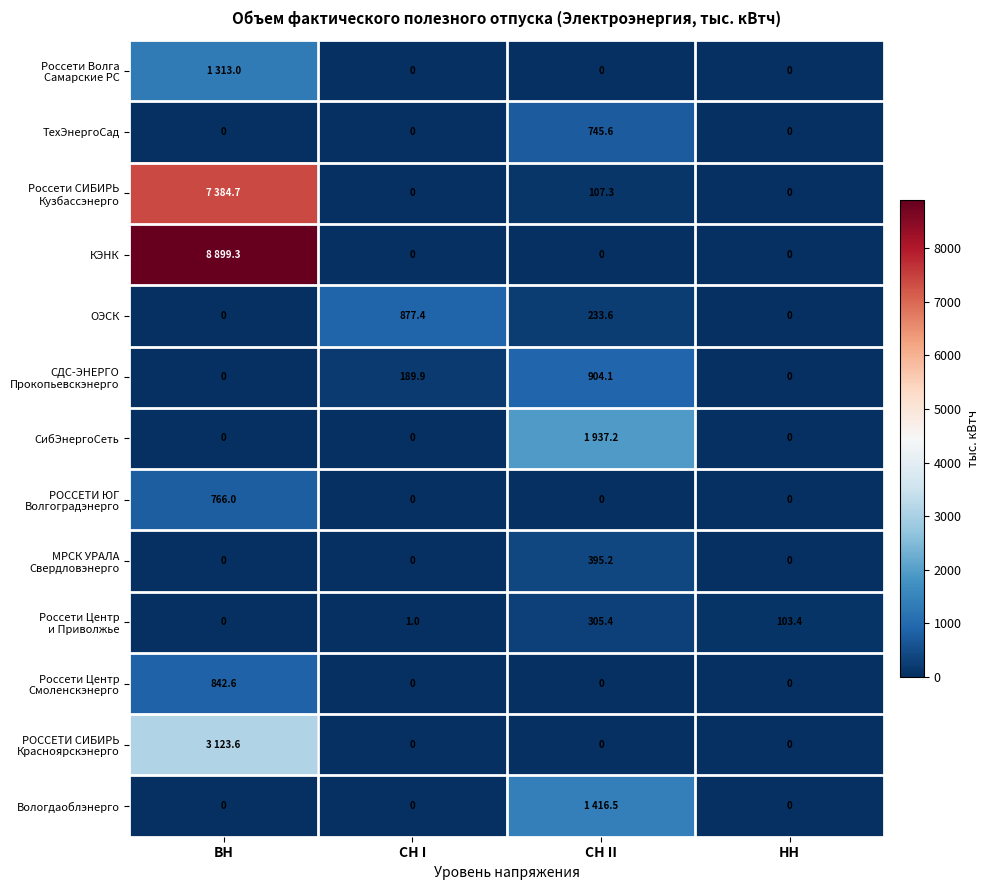

The value of РОССЕТИ ЮГ Волгоградэнерго at НН is -263.2. True or false?

False